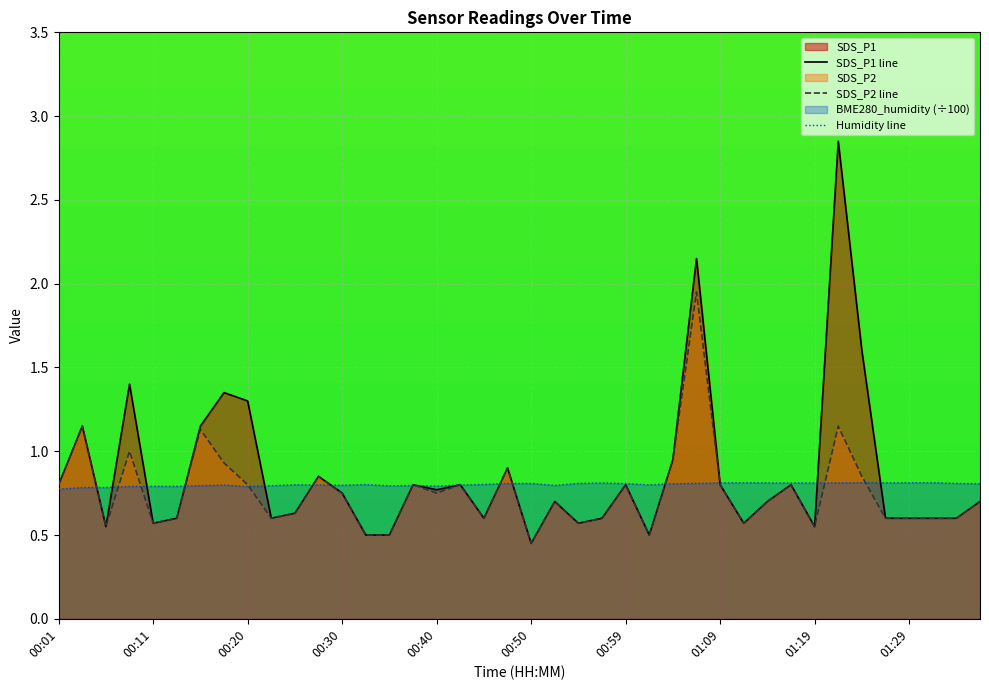

What is the label of the 22nd point from the right?

00:45